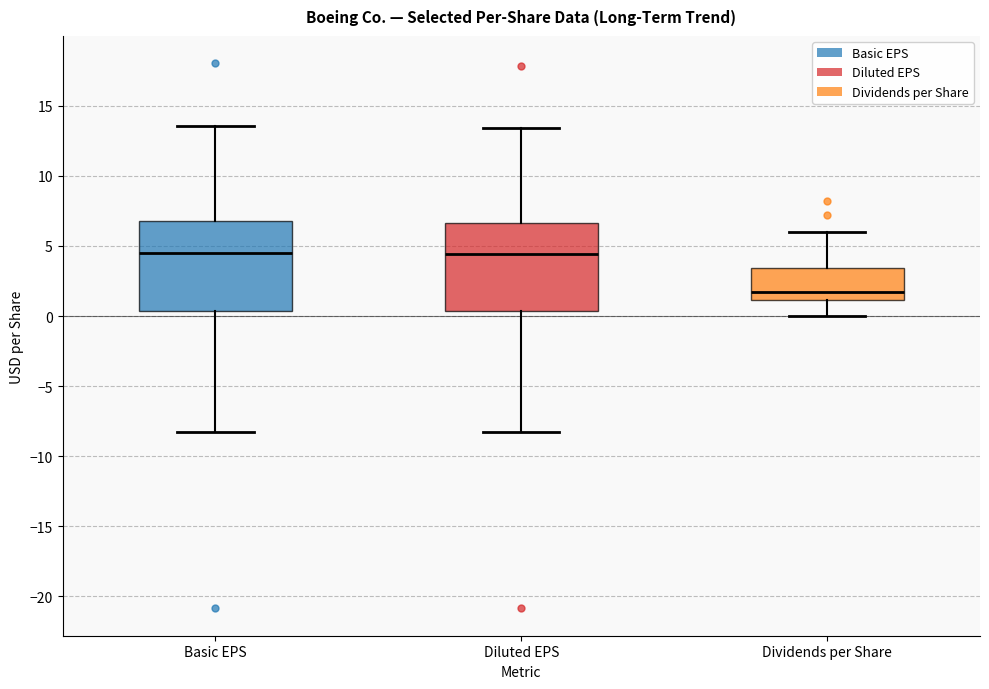

Reading left to right, transcribe this box plot: for each box, give where its median line is, the range the box spans, and where its two whiskers end, as read against the y-axis. The values are not printed on the chart, so give them approximately, as read against the axis.

Basic EPS: median 4.5, box 0.5 to 7.0, whiskers -8.5 to 13.5
Diluted EPS: median 4.5, box 0.5 to 6.5, whiskers -8.5 to 13.5
Dividends per Share: median 1.5, box 1.0 to 3.5, whiskers 0.0 to 6.0